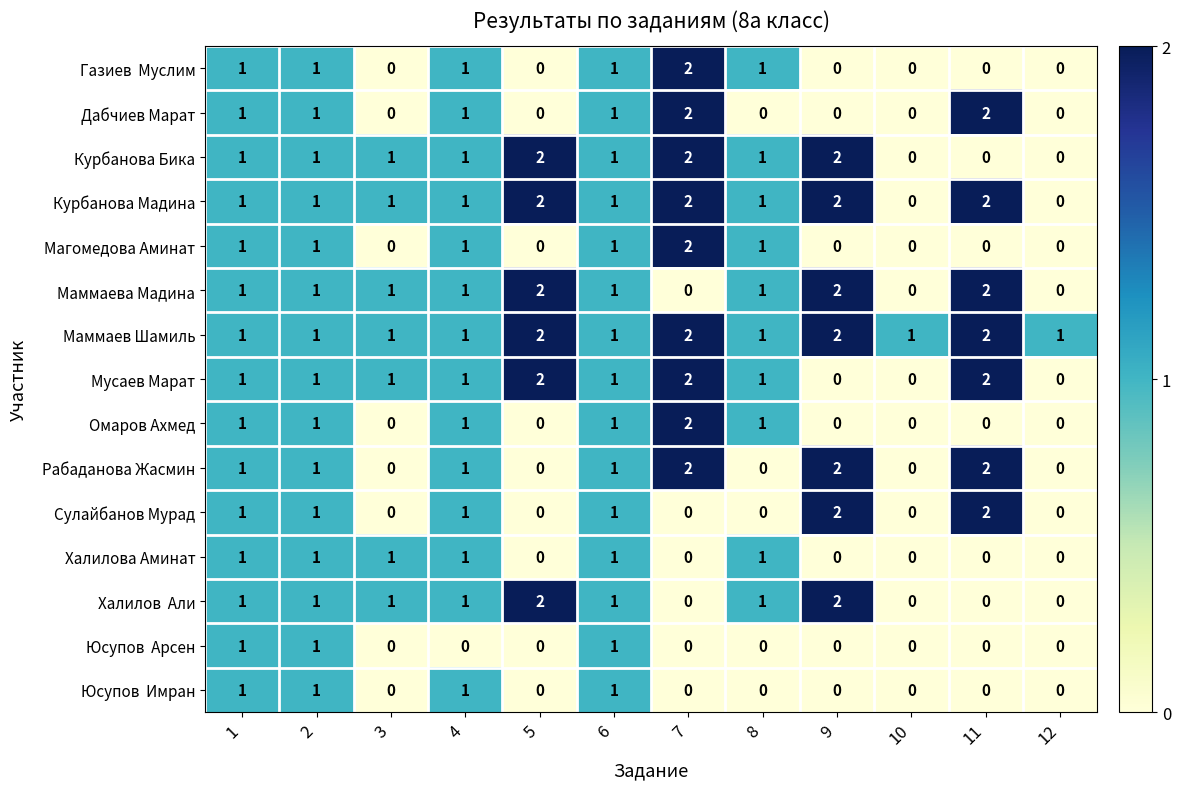

How many data points does each series have?

12